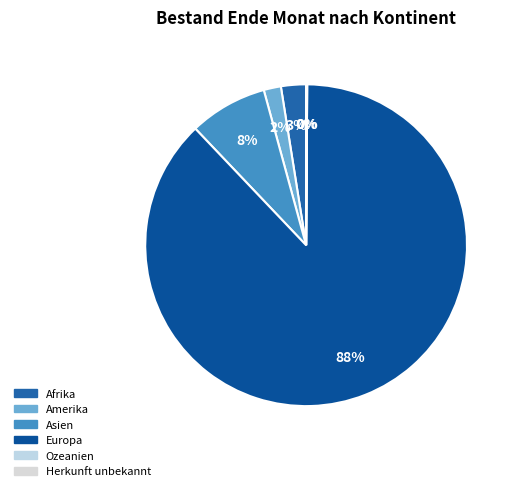

Is Europa the majority of the pie?

Yes